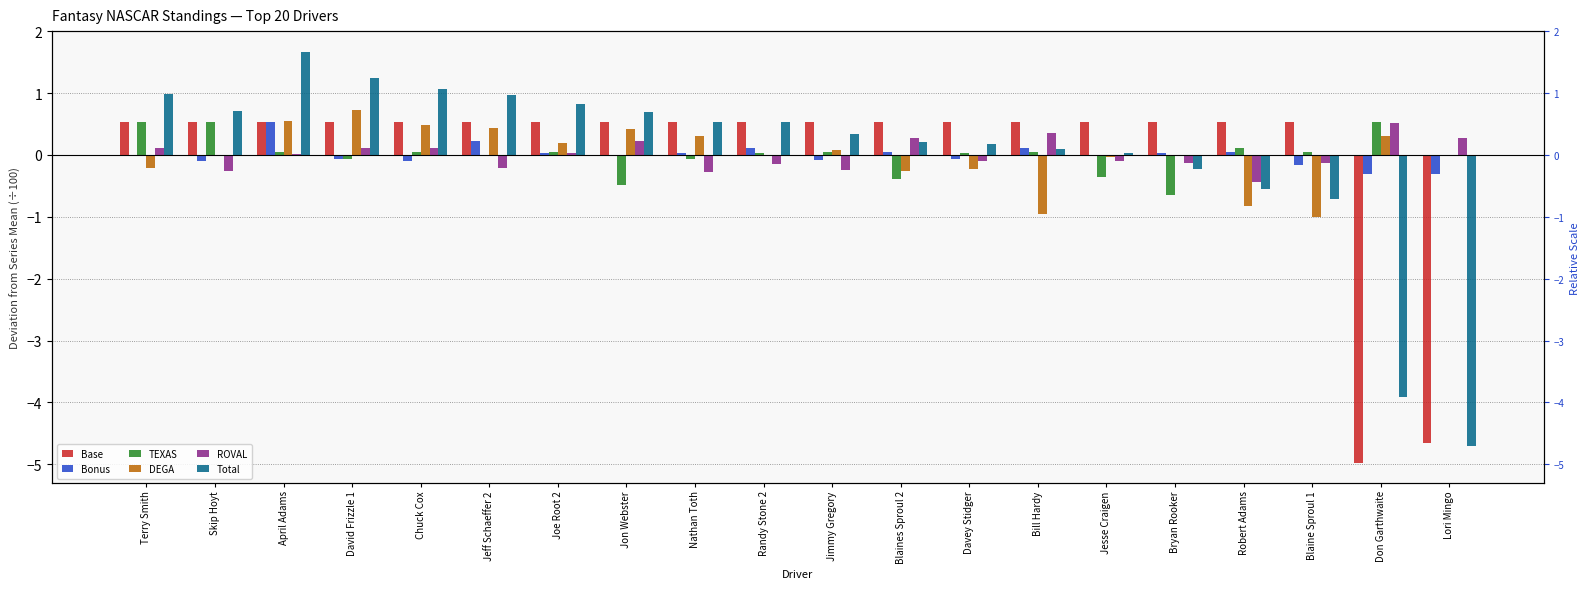

What are all the series names shown in the legend?

Base, Bonus, TEXAS, DEGA, ROVAL, Total